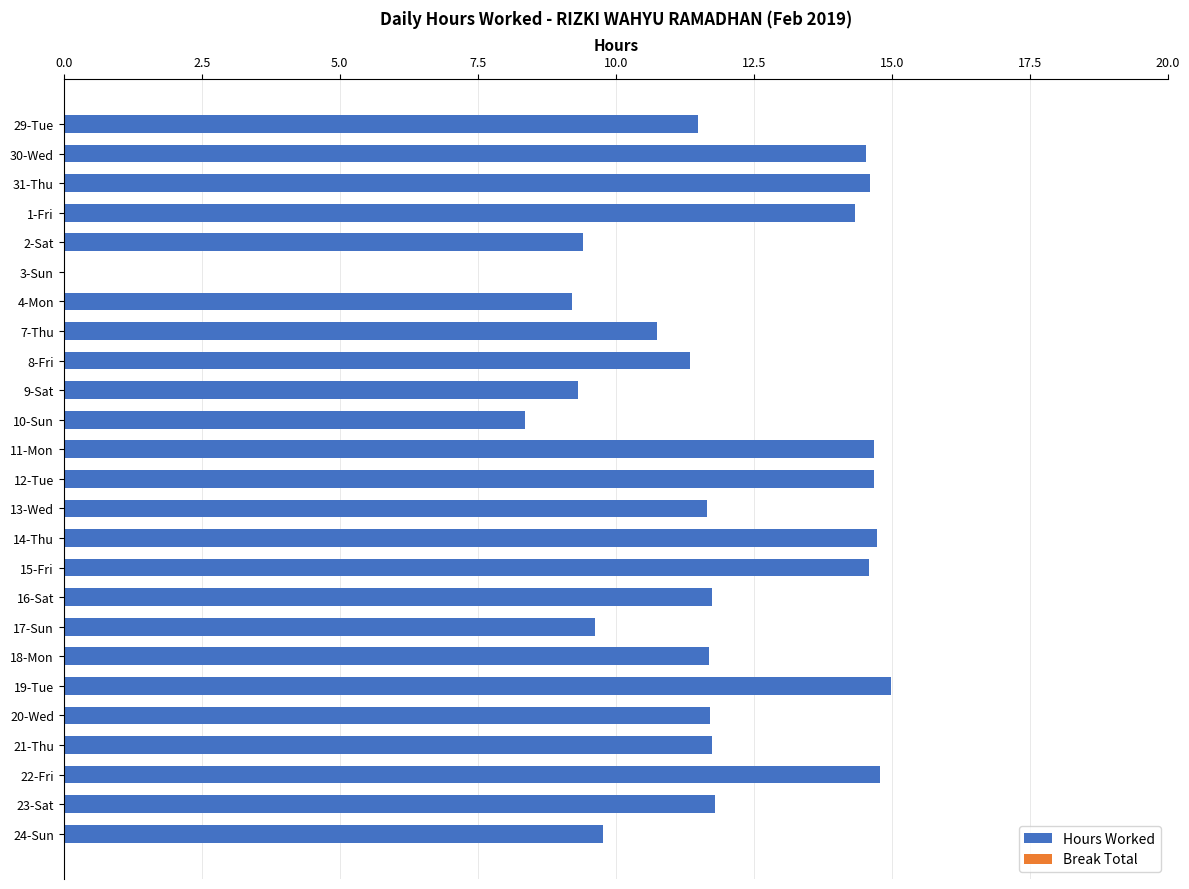

What is the approximate value at 30-Wed?

14.5